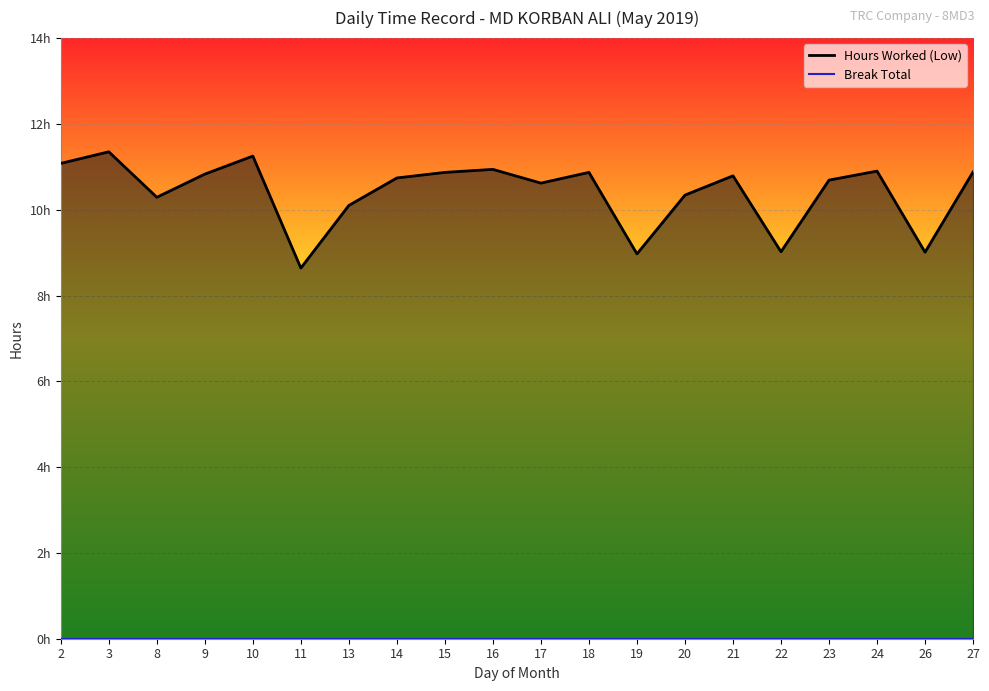

What is the value of the Hours Worked (Low) point at the 12th from the left?

10.9